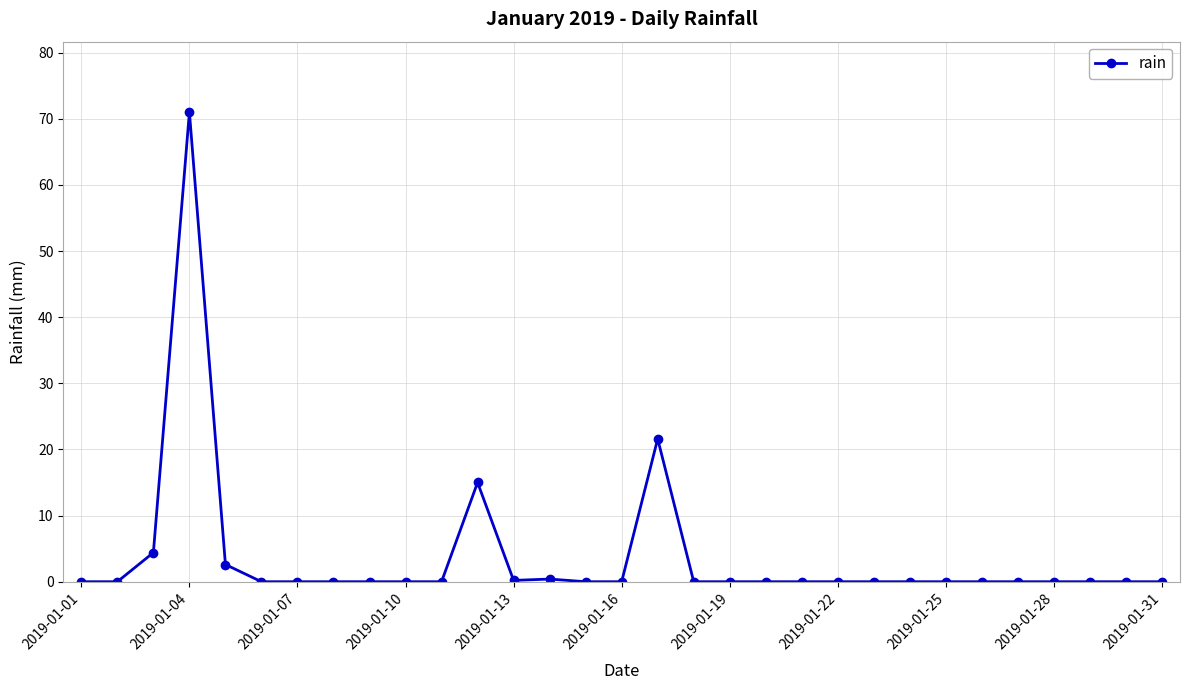

How many series are shown in this chart?

1